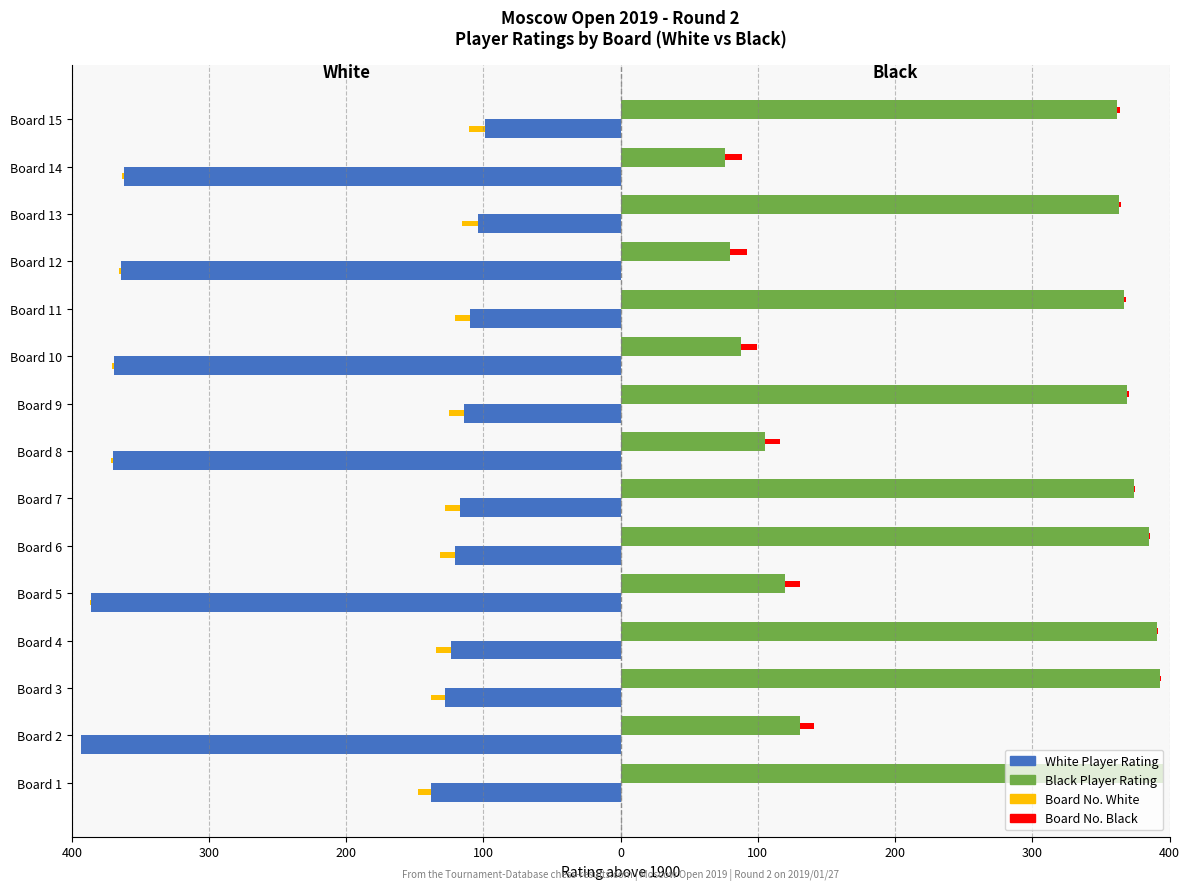

Reading right to left, list all the values displayed in this chart.

White Player Rating: -99.0	-362.0	-104.0	-364.0	-110.0	-369.0	-114.0	-370.0	-117.0	-121.0	-386.0	-124.0	-128.0	-393.0	-138.0
Black Player Rating: 362.0	76.0	363.0	80.0	367.0	88.0	369.0	105.0	374.0	385.0	120.0	391.0	393.0	131.0	395.0
Board No. White: -11.5	-1.8	-11.4	-1.6	-11.0	-1.4	-10.8	-1.2	-10.7	-10.4	-0.8	-10.3	-10.1	-0.4	-9.6
Board No. Black: 1.9	12.1	1.7	11.9	1.5	11.7	1.3	11.3	1.1	0.9	10.5	0.7	0.5	9.9	0.3